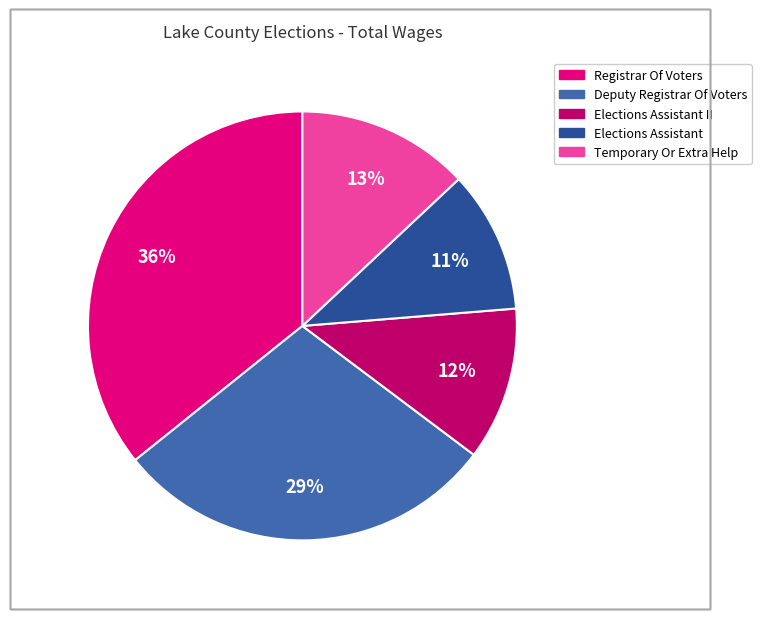

Does any single category account for the majority?

No